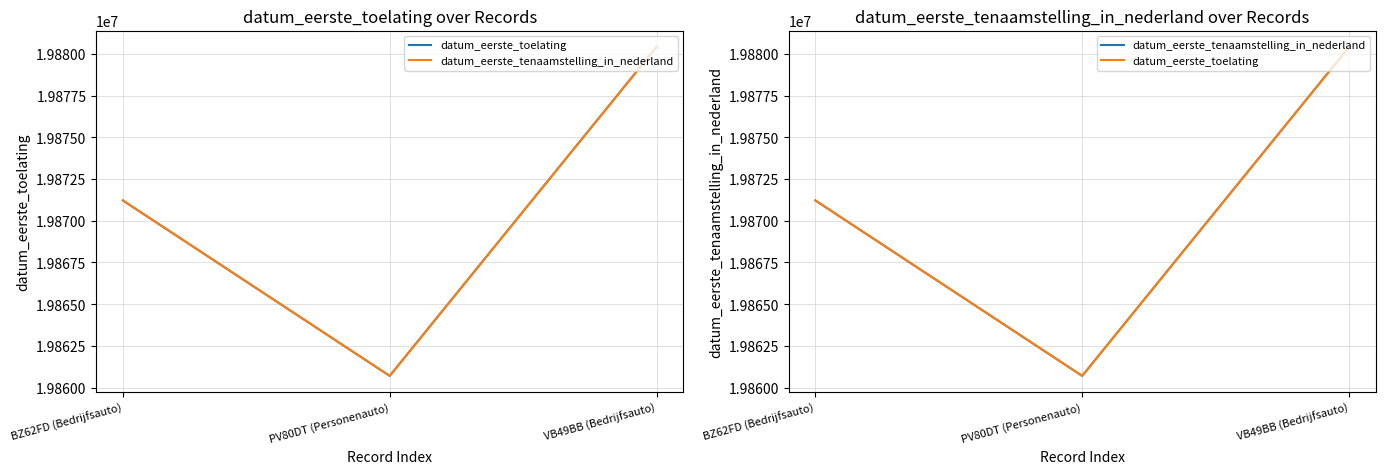

Reading right to left, transcribe all the data shown in this chart.

datum_eerste_toelating: 19880413	19860704	19871216
datum_eerste_tenaamstelling_in_nederland: 19880413	19860704	19871216